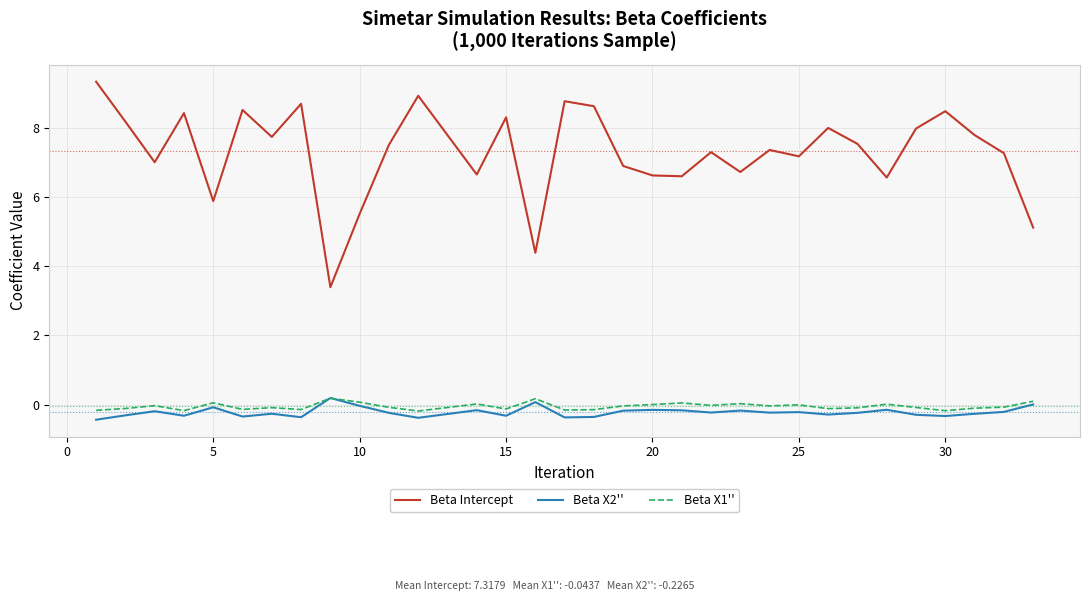

At how many categories does at least one series exceed 2?

32